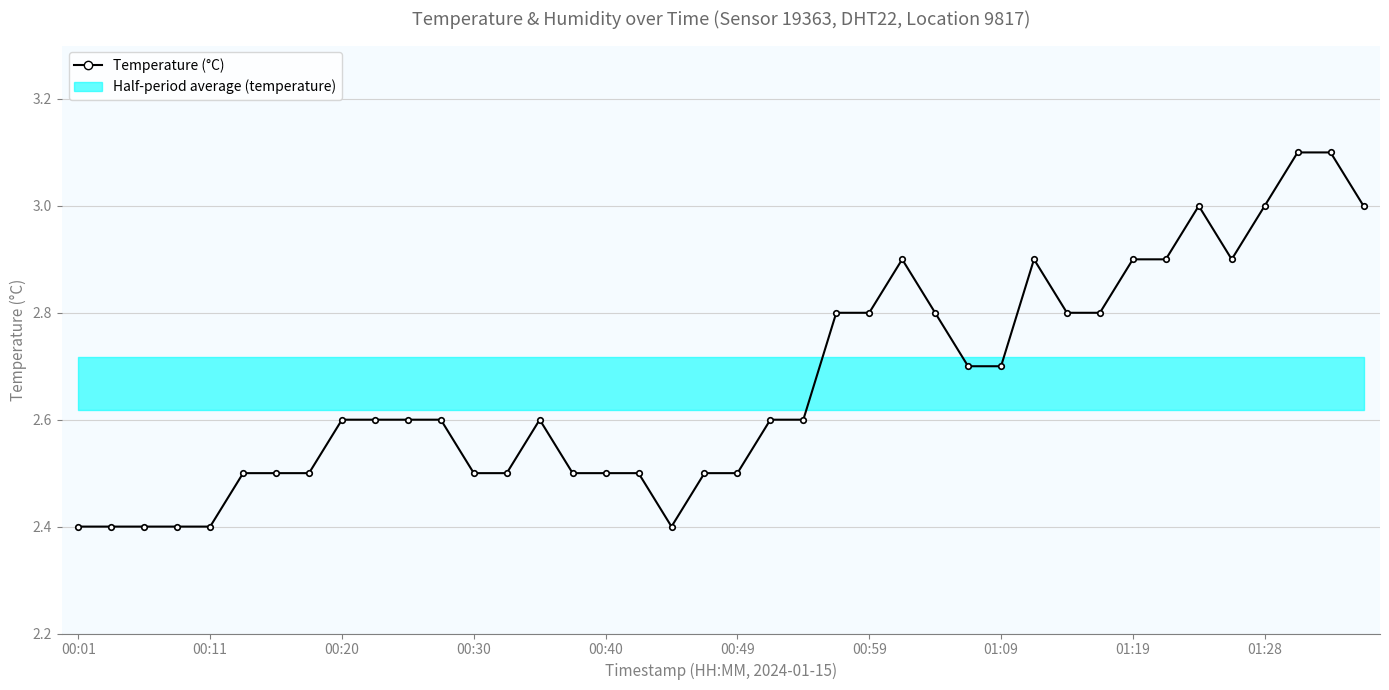

How many lines are shown in the chart?

1